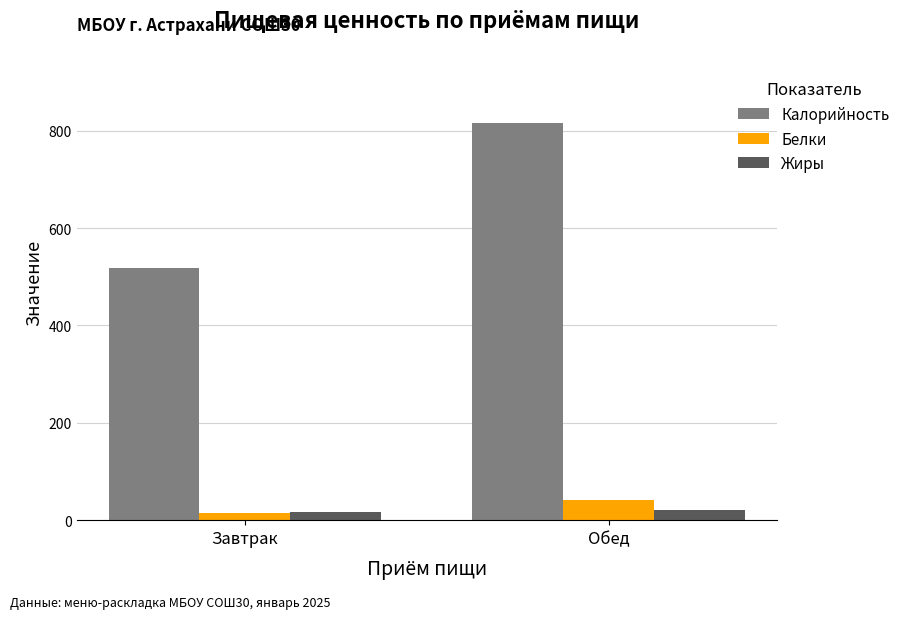

Which category has the lowest value in the Калорийность series?

Завтрак